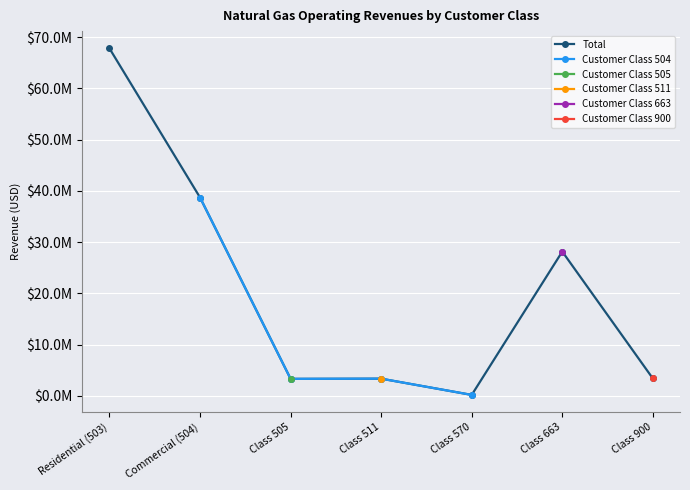

What is the label of the 7th point from the right?

Residential (503)